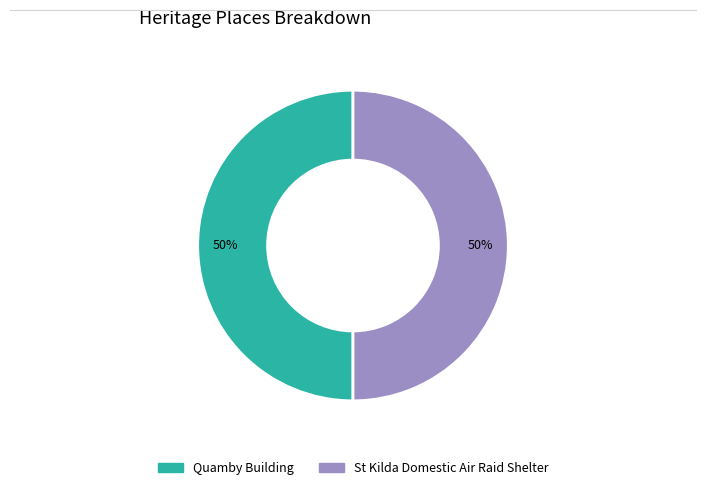

To the nearest percent, what is the combined percentage of Quamby Building and St Kilda Domestic Air Raid Shelter?

100%